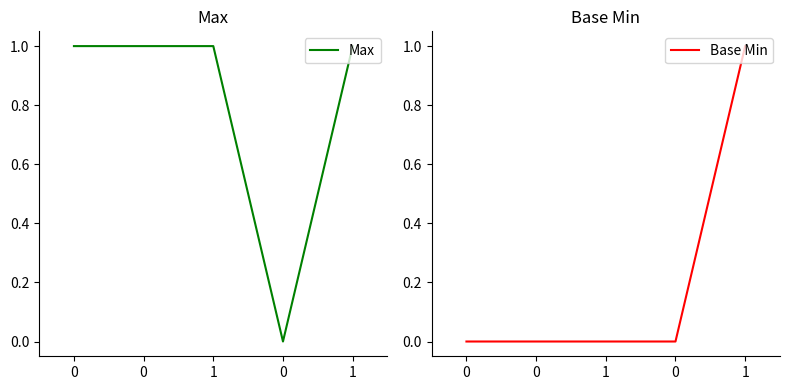

Which series changed the most between 0 and 1?

Max